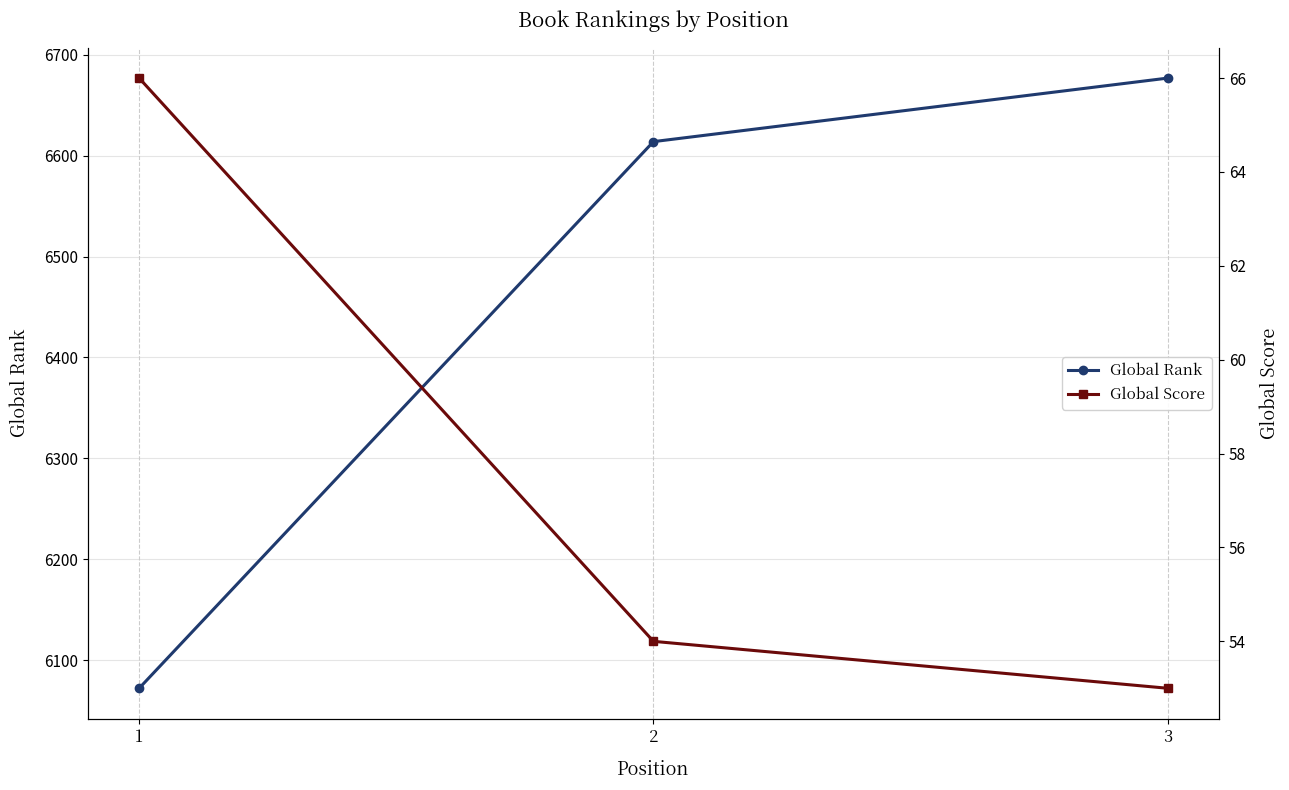

List the series in order of their overall mean, lowest first.

Global Score, Global Rank